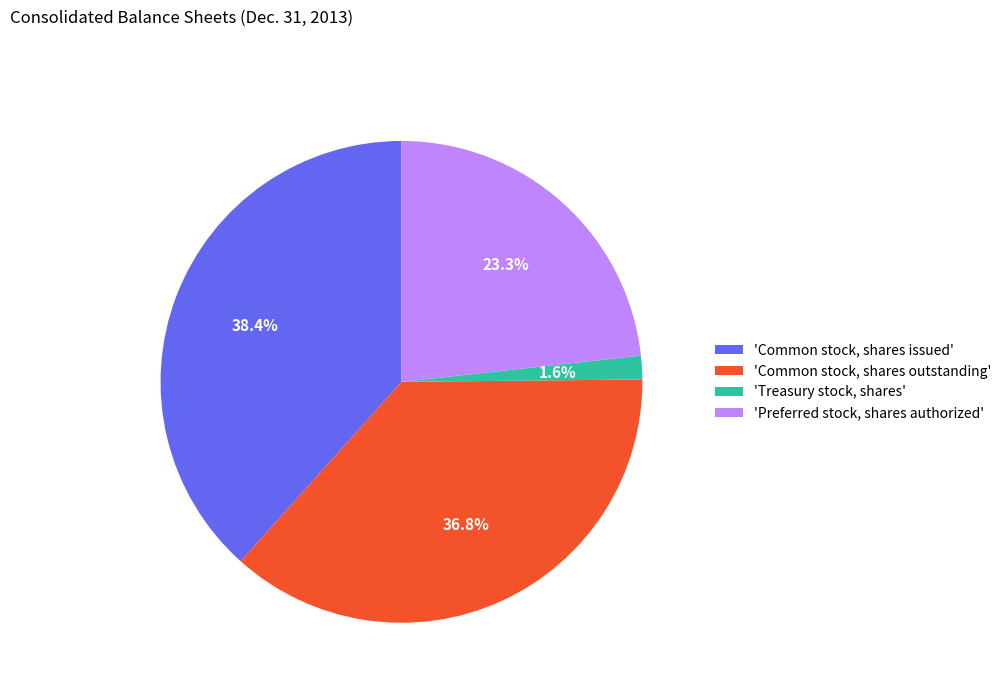

Rank the categories by value from lowest to highest.

'Treasury stock, shares', 'Preferred stock, shares authorized', 'Common stock, shares outstanding', 'Common stock, shares issued'